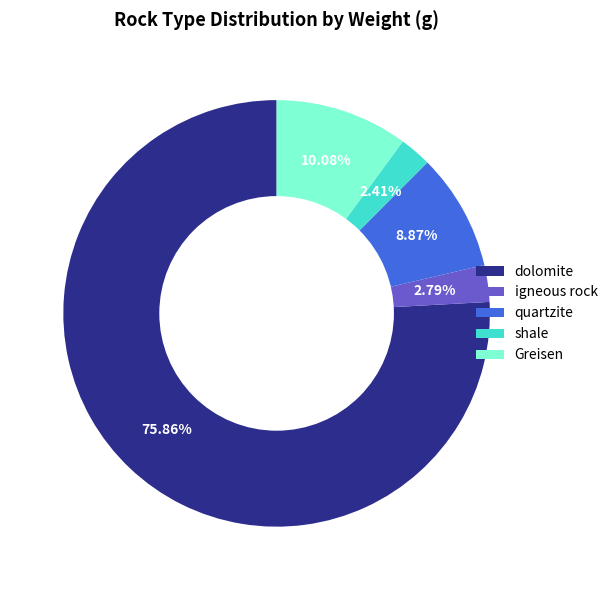

To the nearest percent, what portion does quartzite represent?

9%